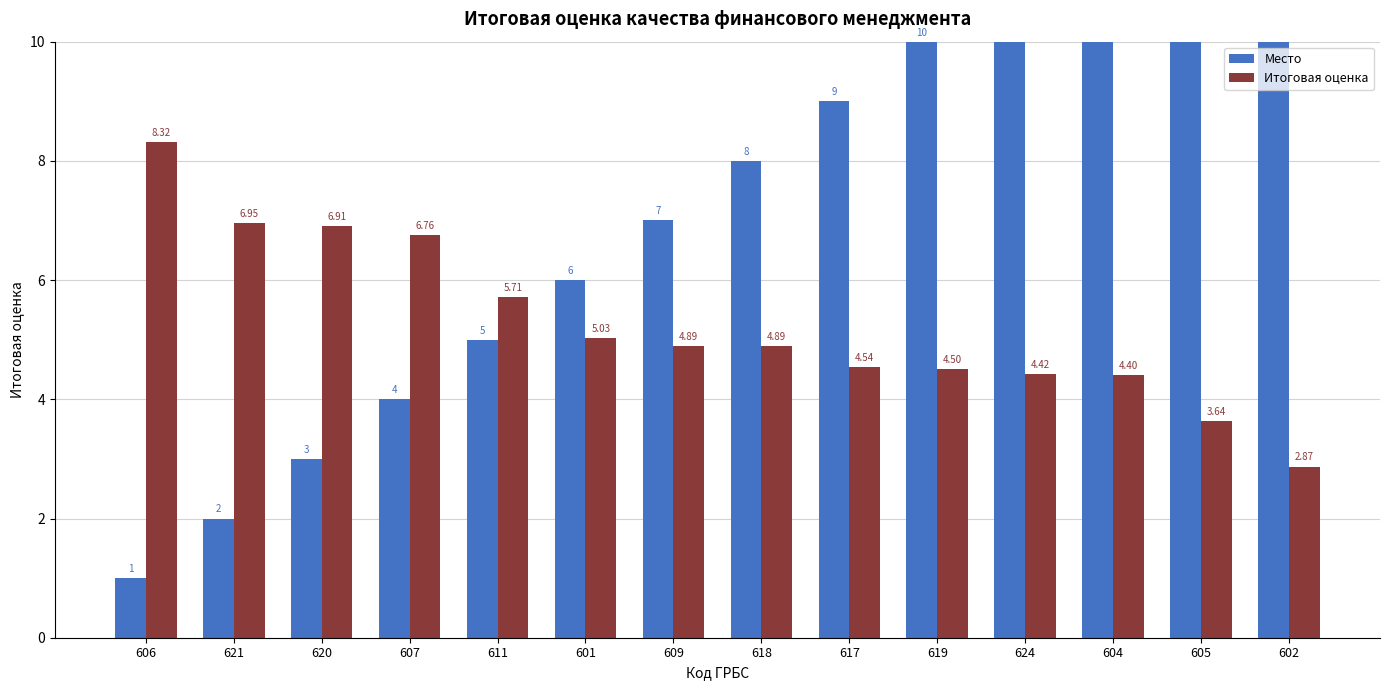

What is the value of the Итоговая оценка bar at the 6th from the left?

5.0